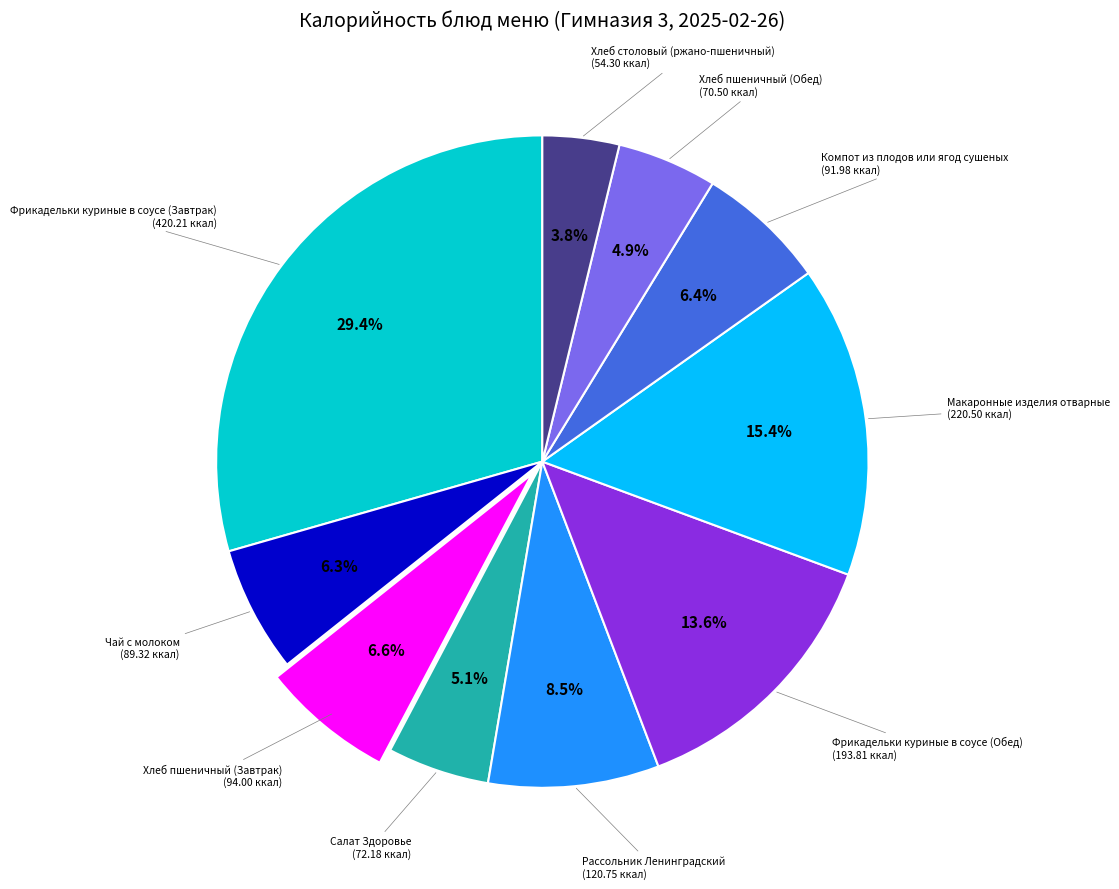

Is there a majority slice in this chart?

No